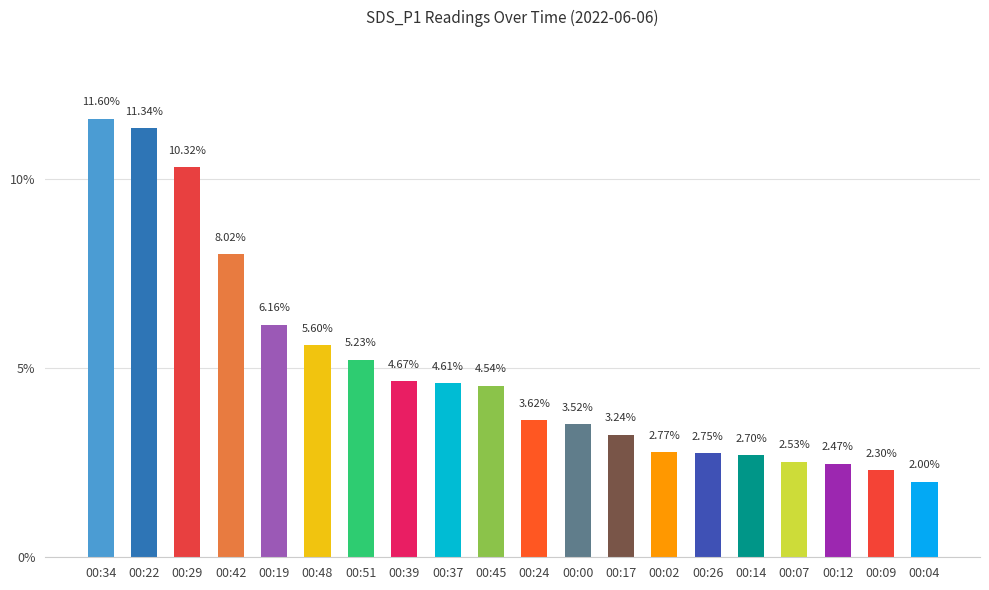

The chart shows a value of 0.6 at 00:04. True or false?

False